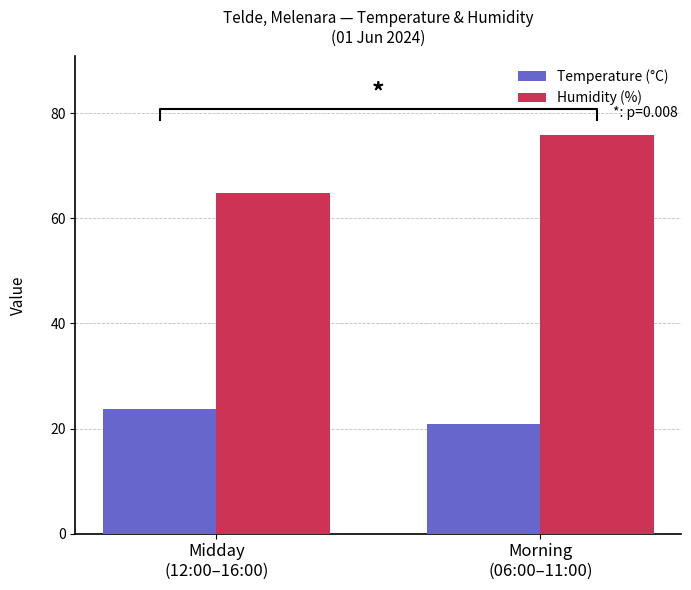

How many categories are shown in the chart?

2